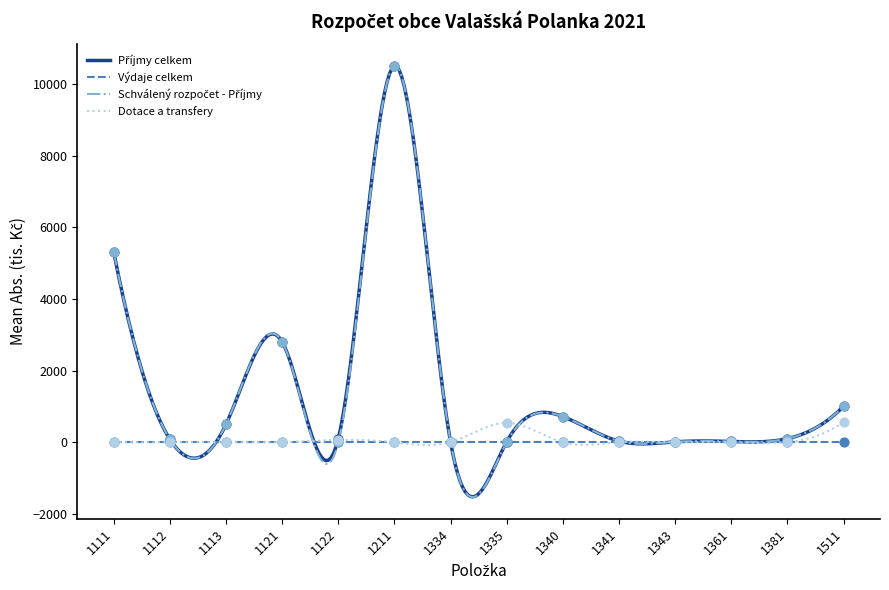

What is the smallest value displayed?

-1533.8